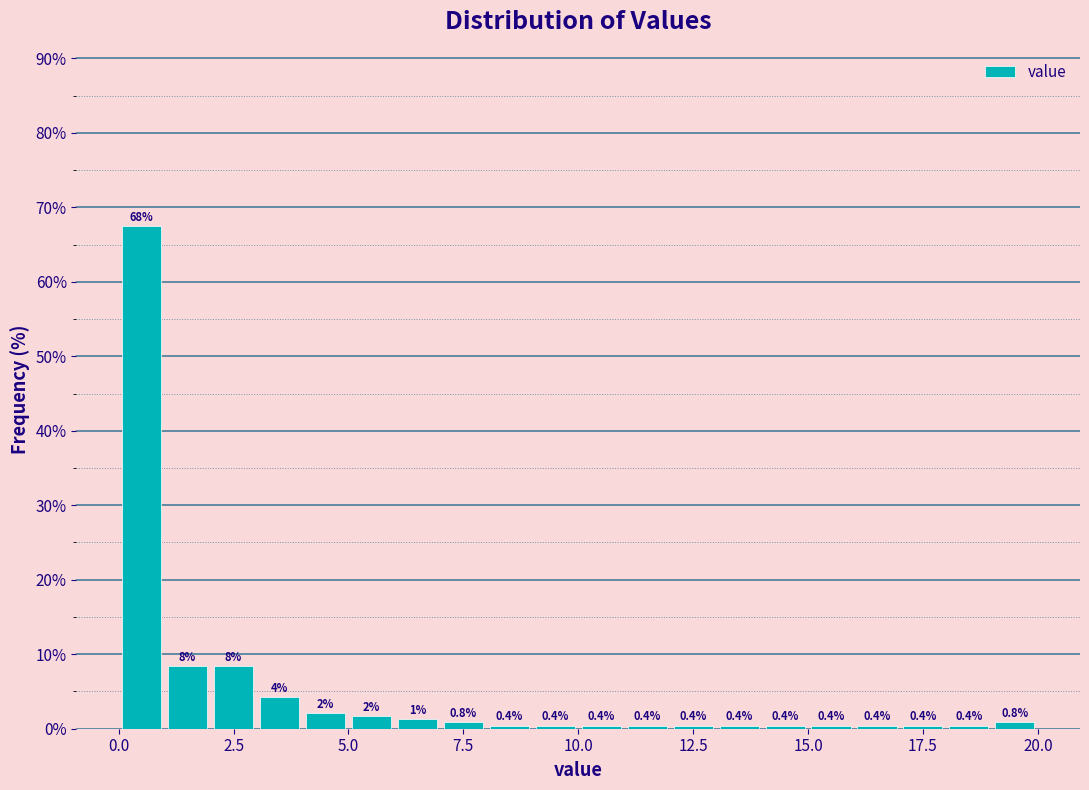

Around what value on the x-axis is the tallest bar? Give the approximate position of its centre, as read against the axis.

0.5